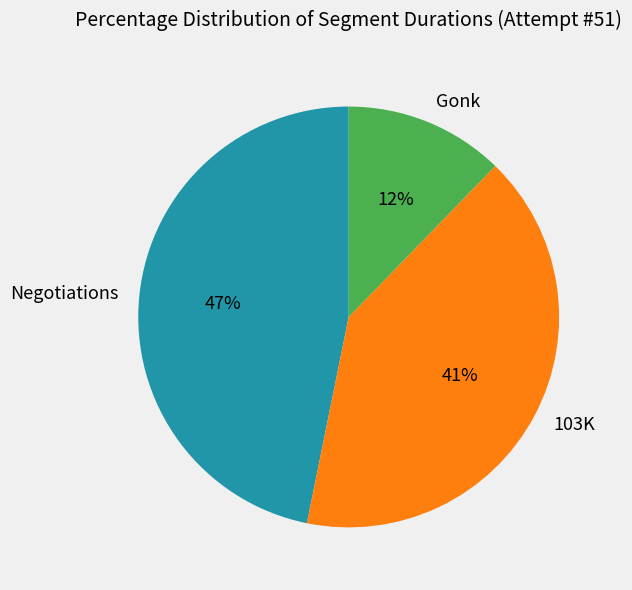

To the nearest percent, what portion does Gonk represent?

12%